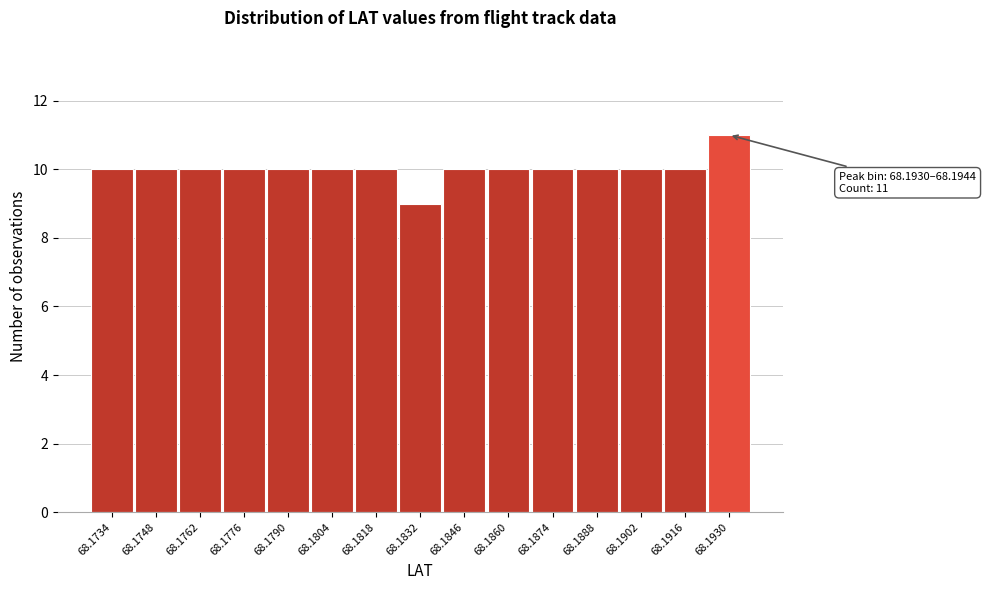

Reading left to right, what are all the values shown in this chart?

10	10	10	10	10	10	10	9	10	10	10	10	10	10	11